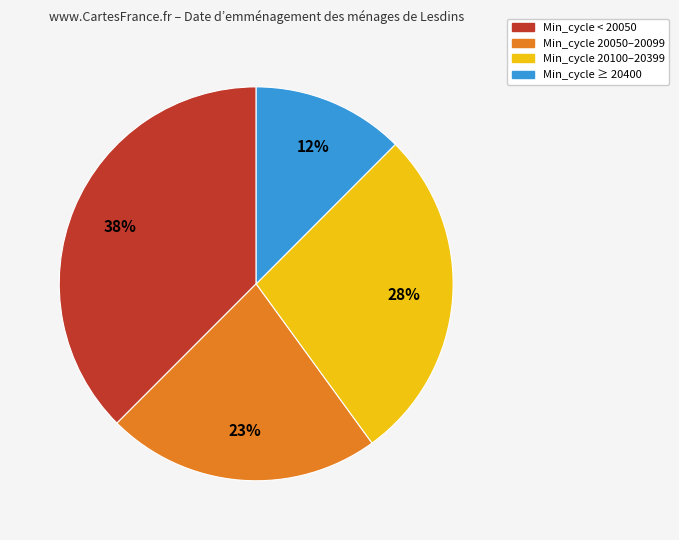

To the nearest percent, what is the average slice percentage?

25%